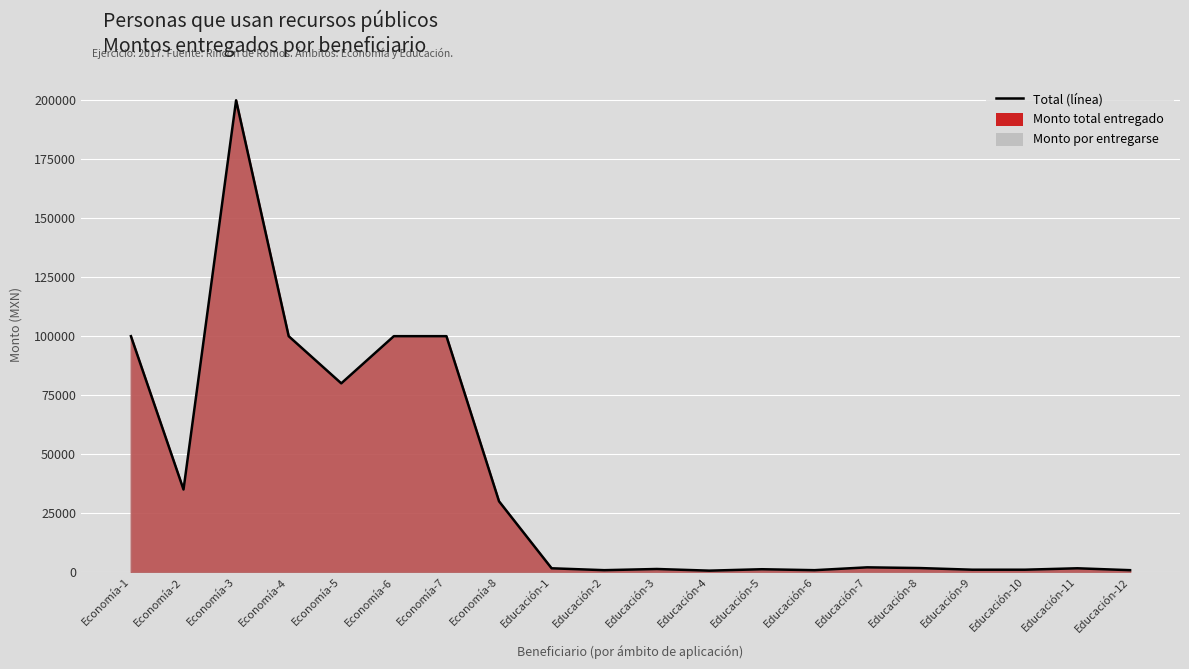

Reading left to right, list all the values displayed in this chart.

100000	35000	200000	100000	80000	100000	100000	30000	1600	800	1300	600	1200	800	2000	1700	1000	1000	1600	800